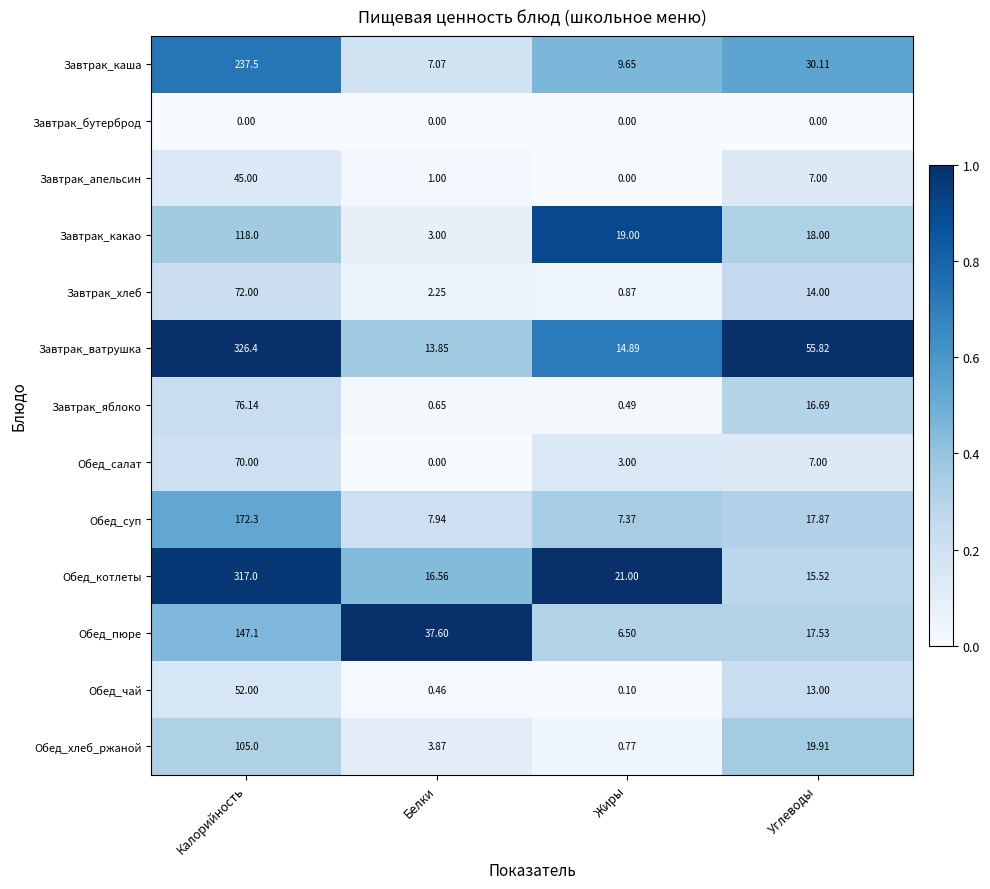

Which series has the widest spread of values?

Завтрак_ватрушка